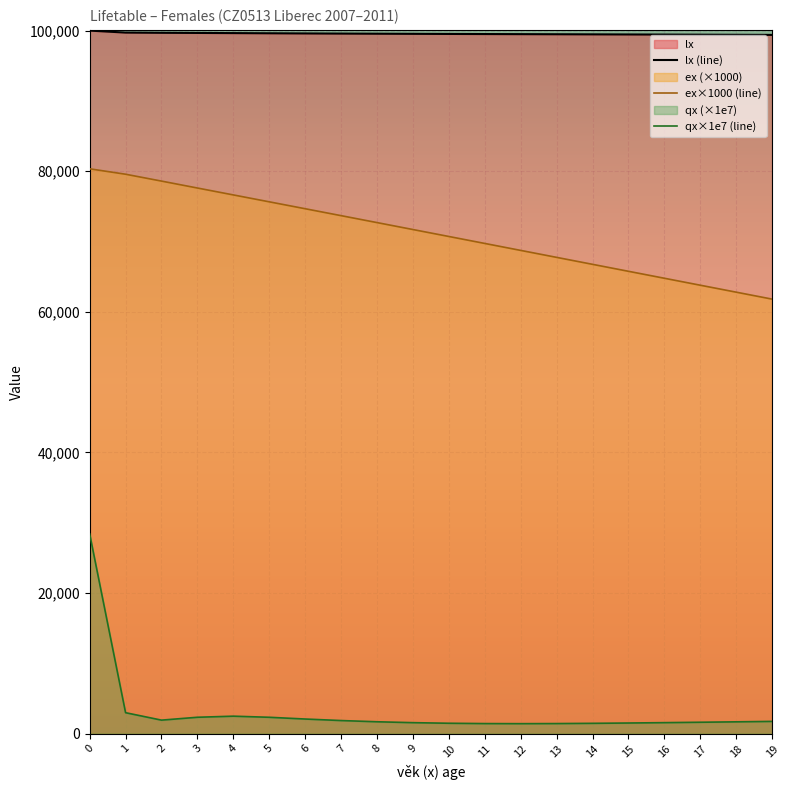

Is the value of qx at 9 greater than the value of lx at 6?

No